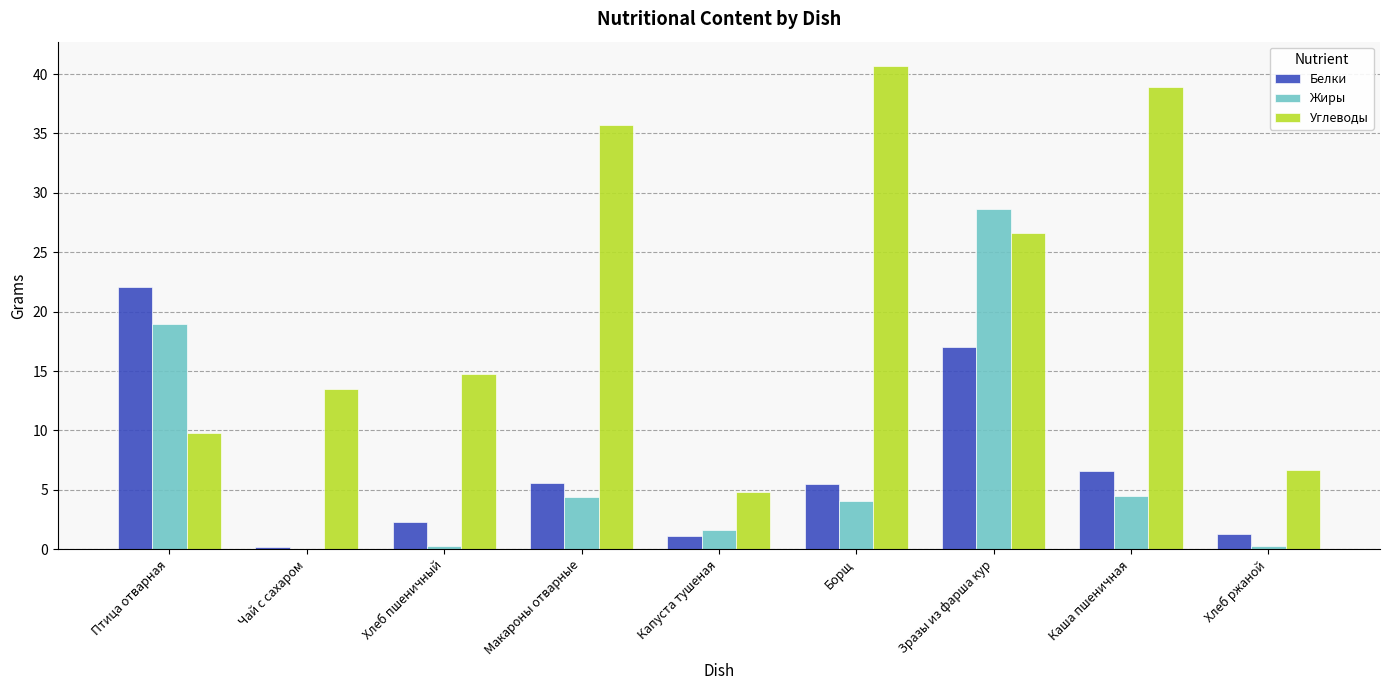

At which label does Жиры reach its peak?

Зразы из фарша кур